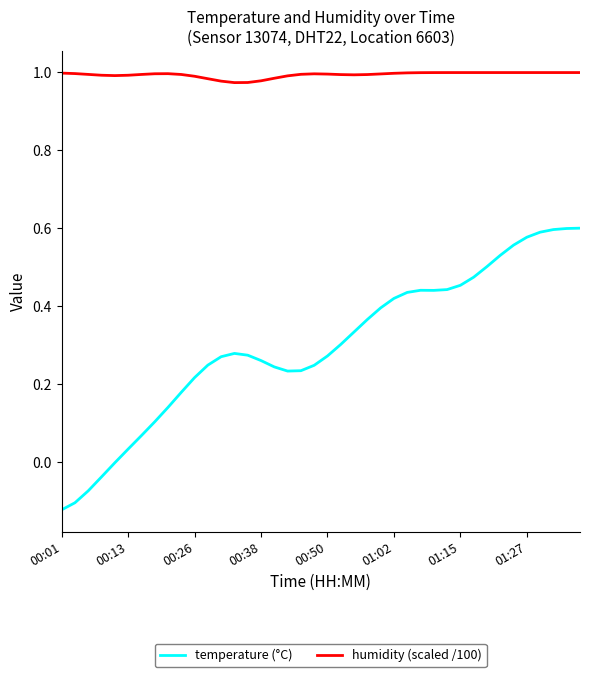

Does the chart have visible grid lines?

No